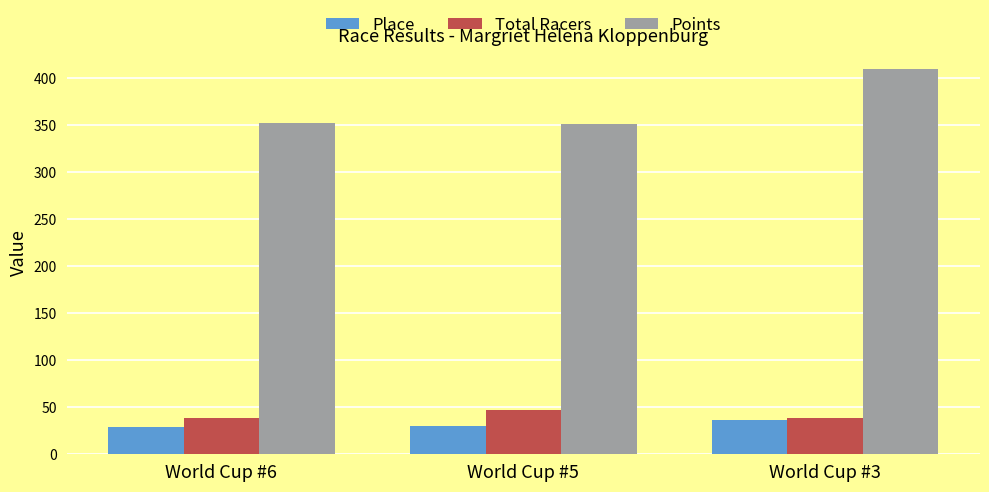

What is the average value of the Total Racers series?

41.7